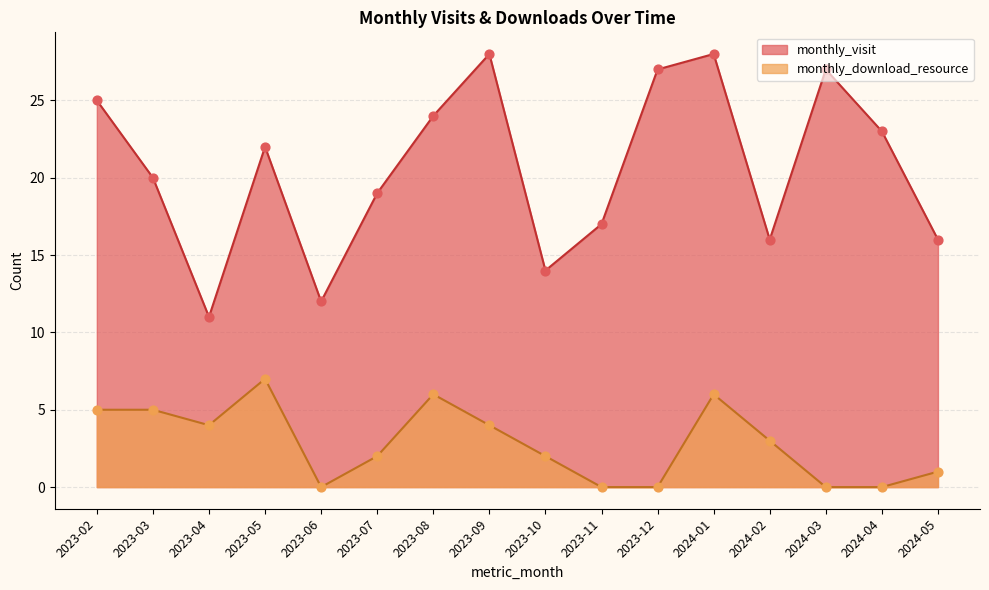

Which series reaches the minimum Y coordinate?

monthly_download_resource